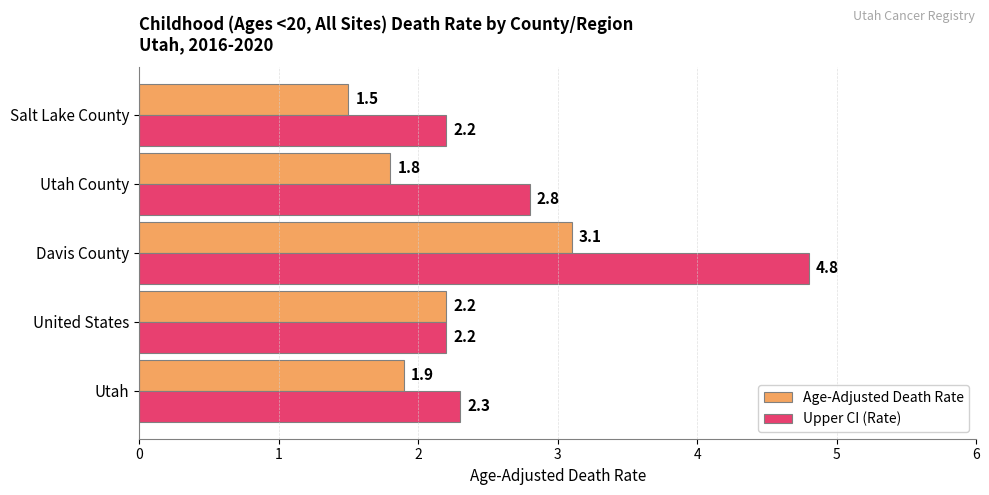

The Age-Adjusted Death Rate series shows 0.4 at Utah County. True or false?

False